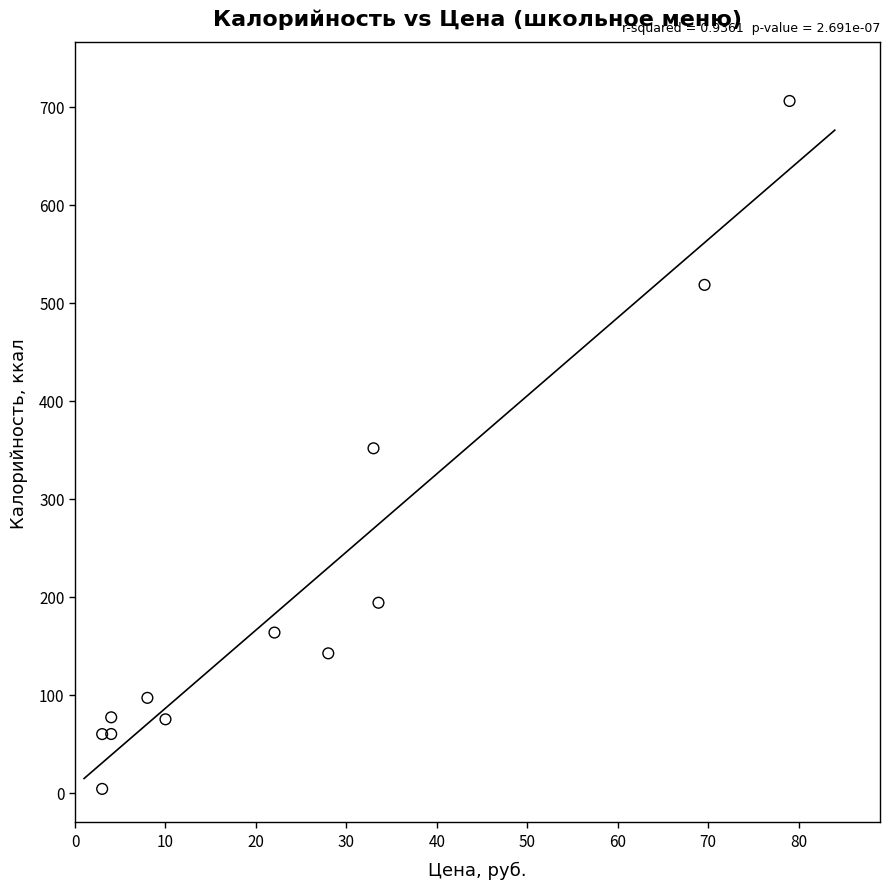

What is the range of Y values (max minus min)?

701.8